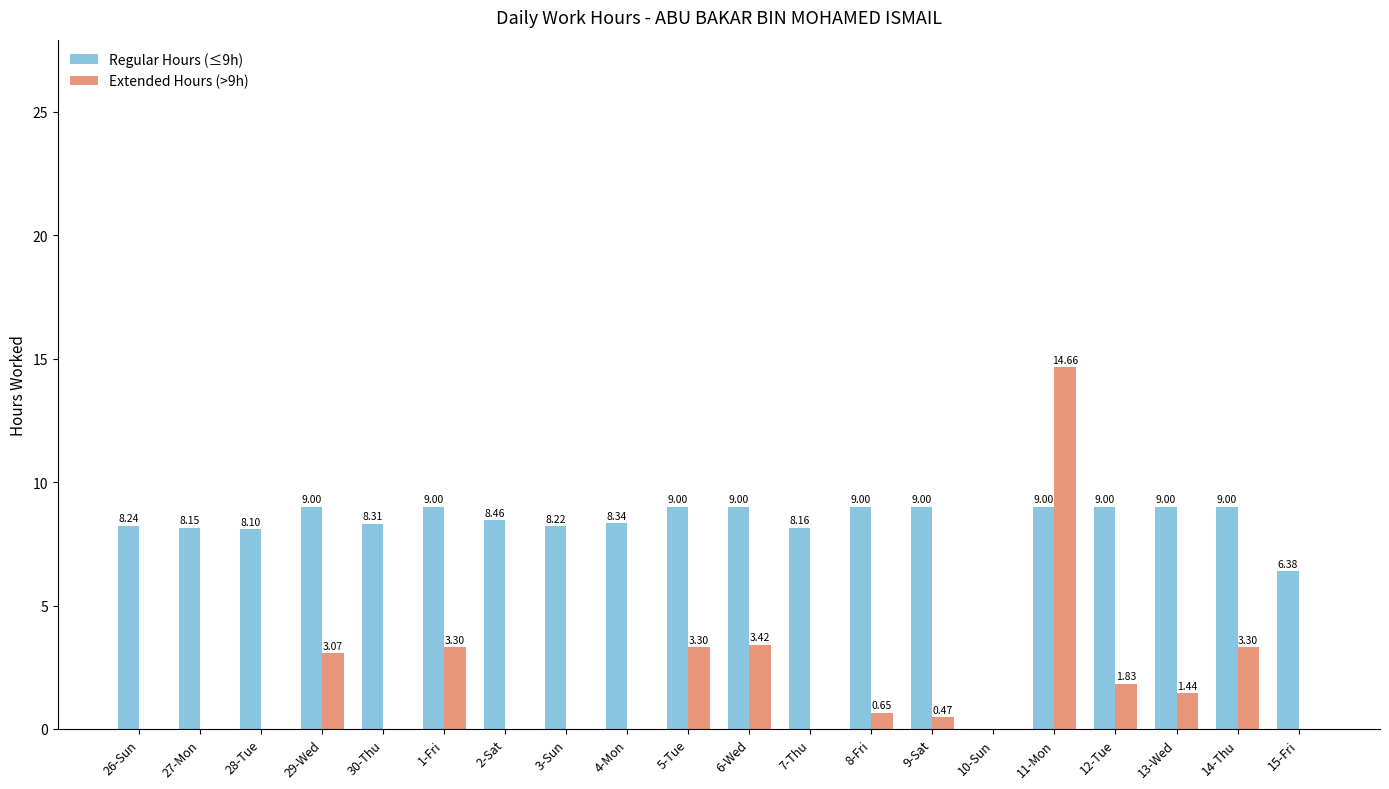

The Extended Hours (>9h) series shows 3.3 at 14-Thu. True or false?

True